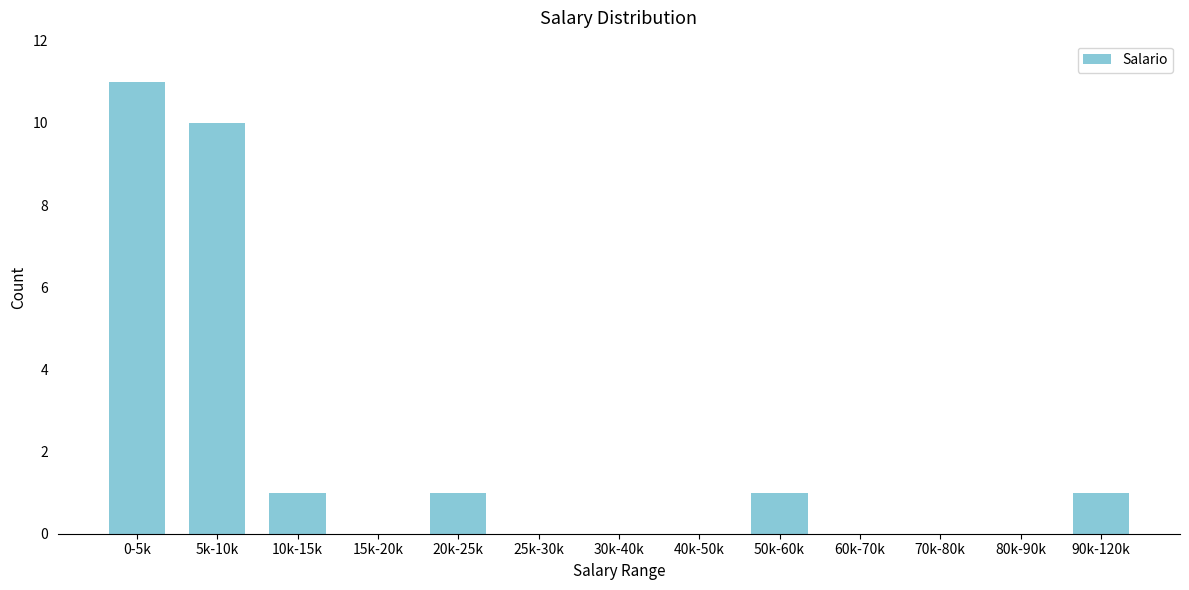

Reading left to right, transcribe all the data shown in this chart.

0-5k=11	5k-10k=10	10k-15k=1	15k-20k=0	20k-25k=1	25k-30k=0	30k-40k=0	40k-50k=0	50k-60k=1	60k-70k=0	70k-80k=0	80k-90k=0	90k-120k=1